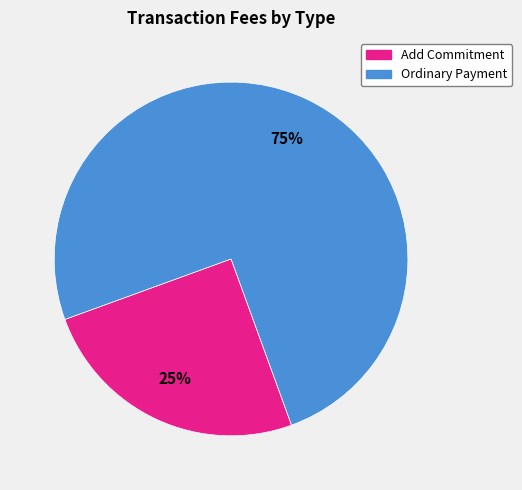

Is it true that Add Commitment is 25% of the pie?

True